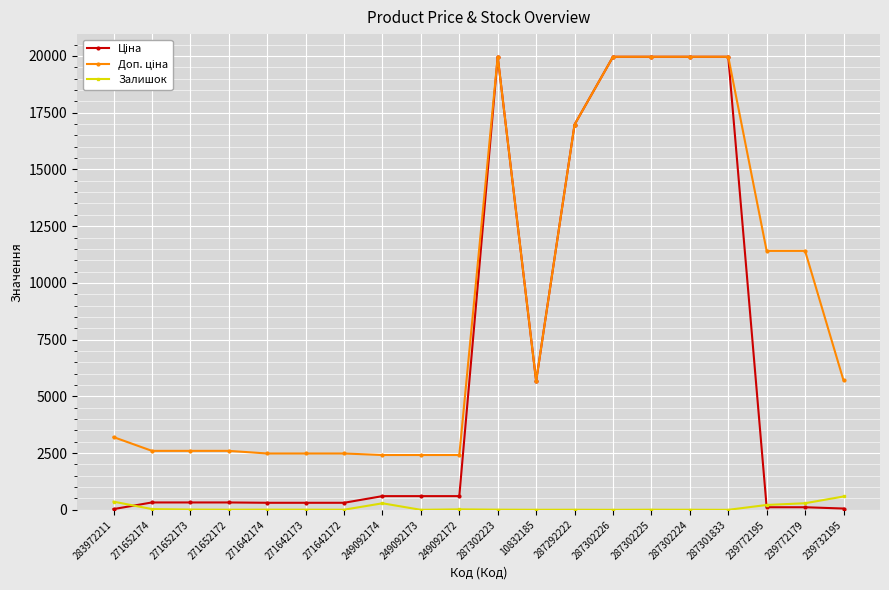

What is the maximum value shown in the chart?

19964.2